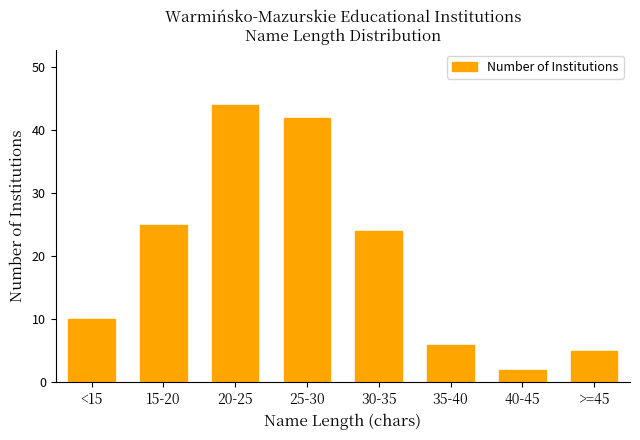

Reading left to right, list all the values displayed in this chart.

<15=10	15-20=25	20-25=44	25-30=42	30-35=24	35-40=6	40-45=2	>=45=5